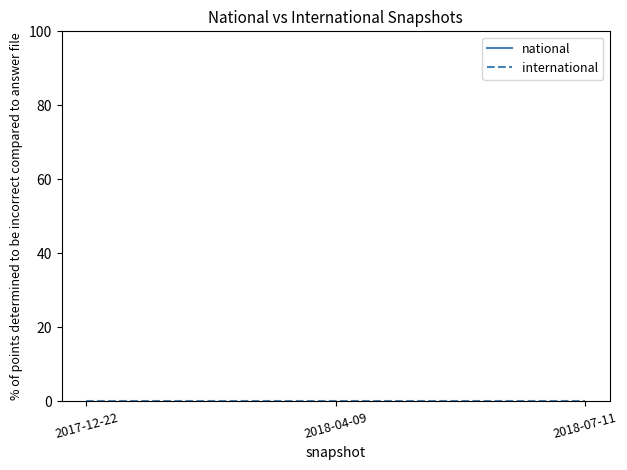

List the series in order of their peak value, highest first.

national, international